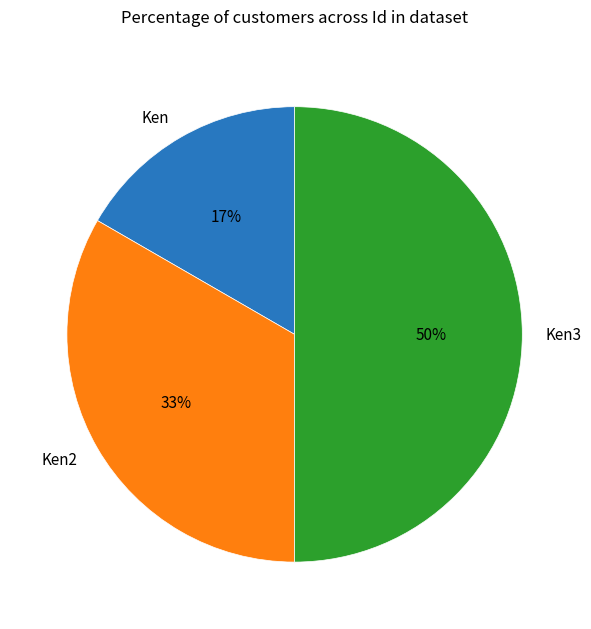

Do Ken2 and Ken3 together represent more than half of the pie?

Yes